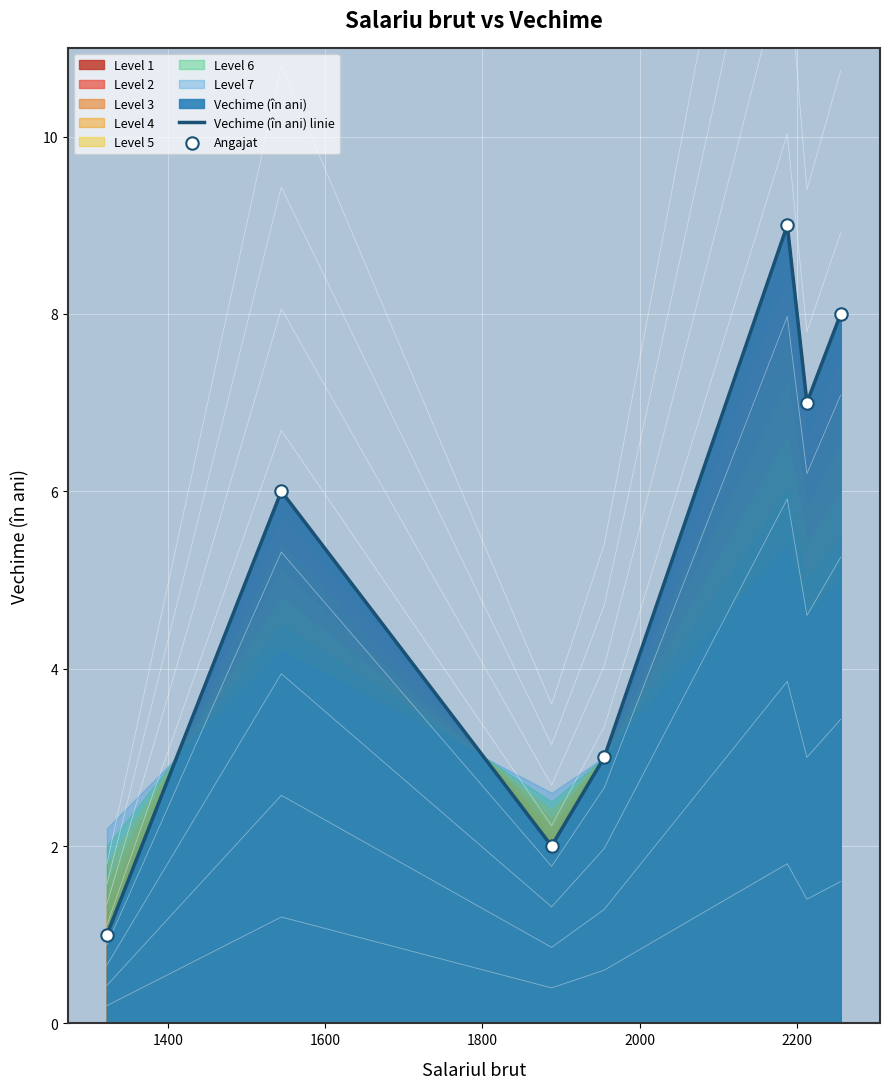

What is the highest value of the Vechime (în ani) linie series?

9